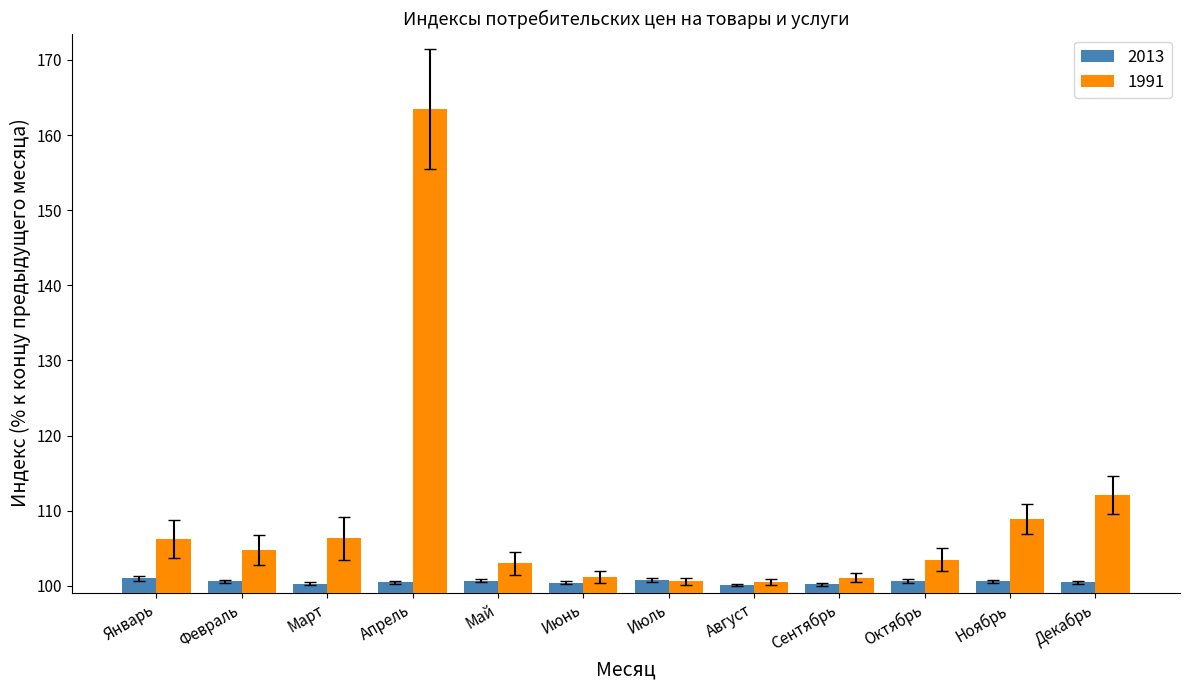

What is the label of the 9th bar from the right?

Апрель